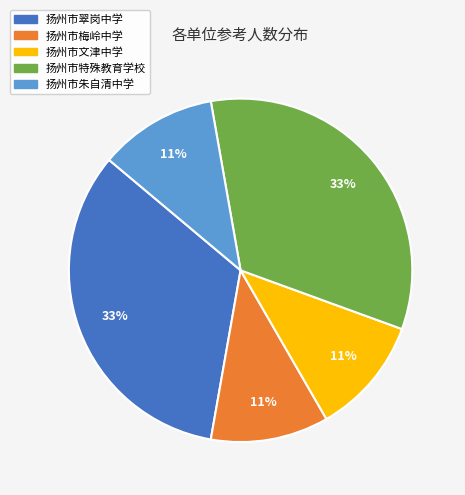

Is 扬州市梅岭中学 the majority of the pie?

No